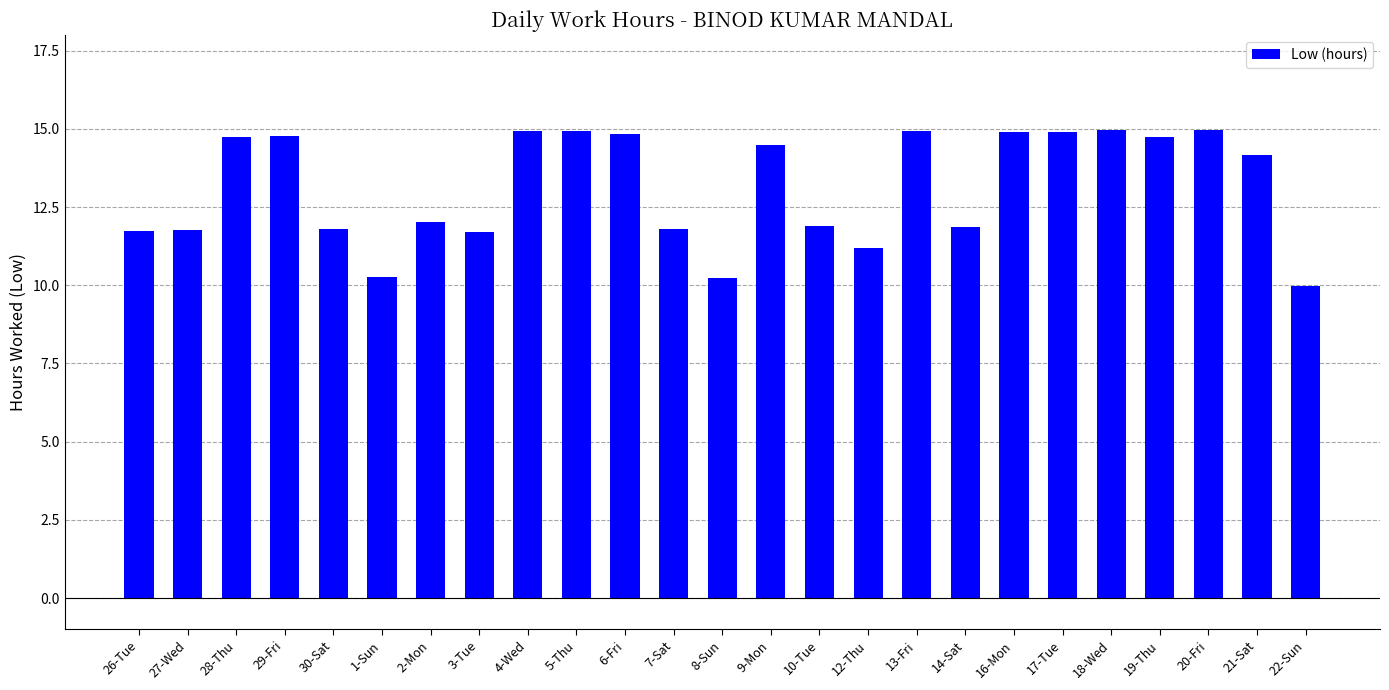

True or false: the data shows 6.6 at 5-Thu.

False